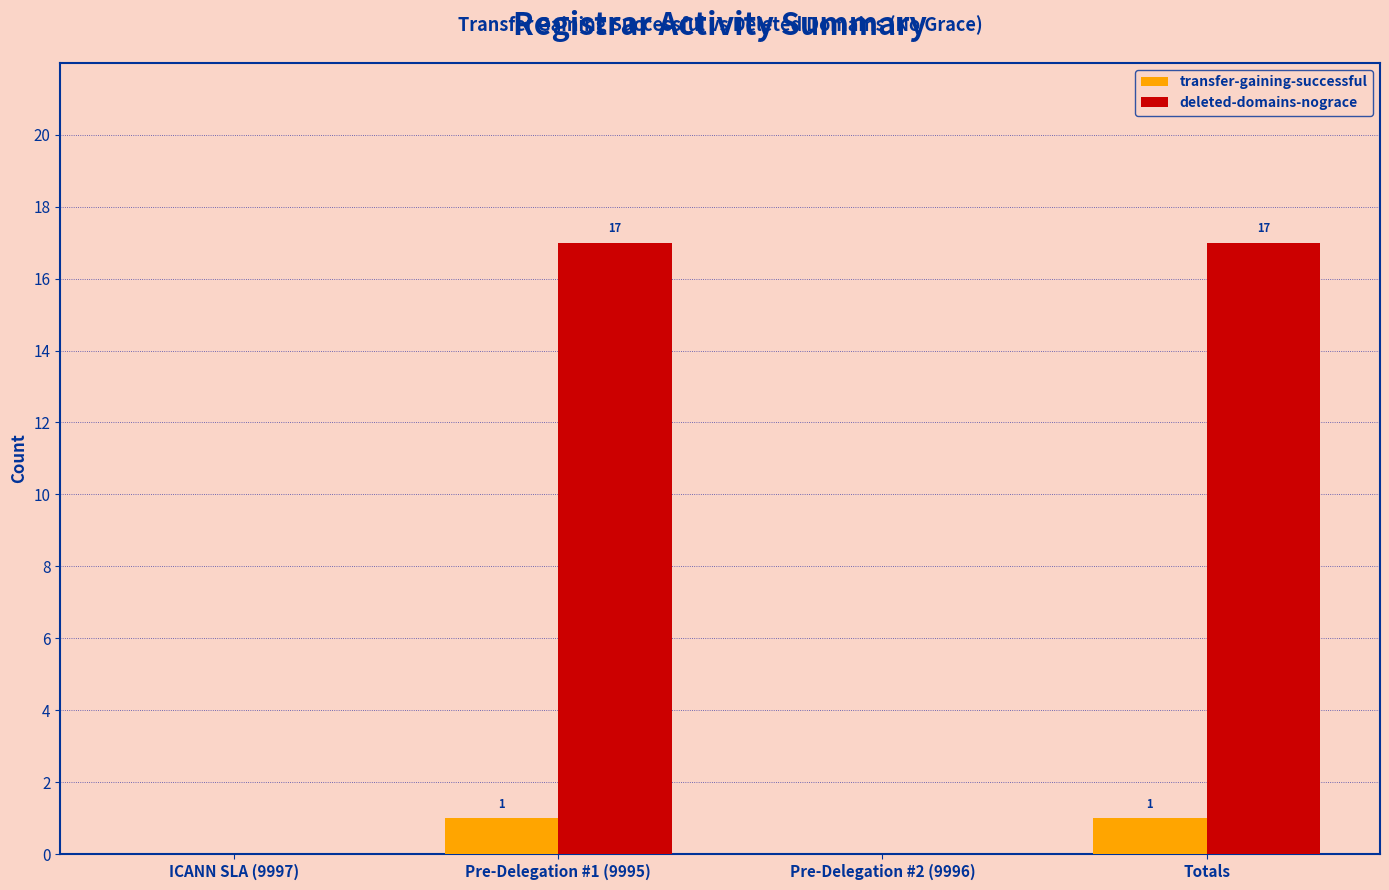

Reading right to left, extract all data points from this chart.

transfer-gaining-successful: Totals=1	Pre-Delegation #2 (9996)=0	Pre-Delegation #1 (9995)=1	ICANN SLA (9997)=0
deleted-domains-nograce: Totals=17	Pre-Delegation #2 (9996)=0	Pre-Delegation #1 (9995)=17	ICANN SLA (9997)=0